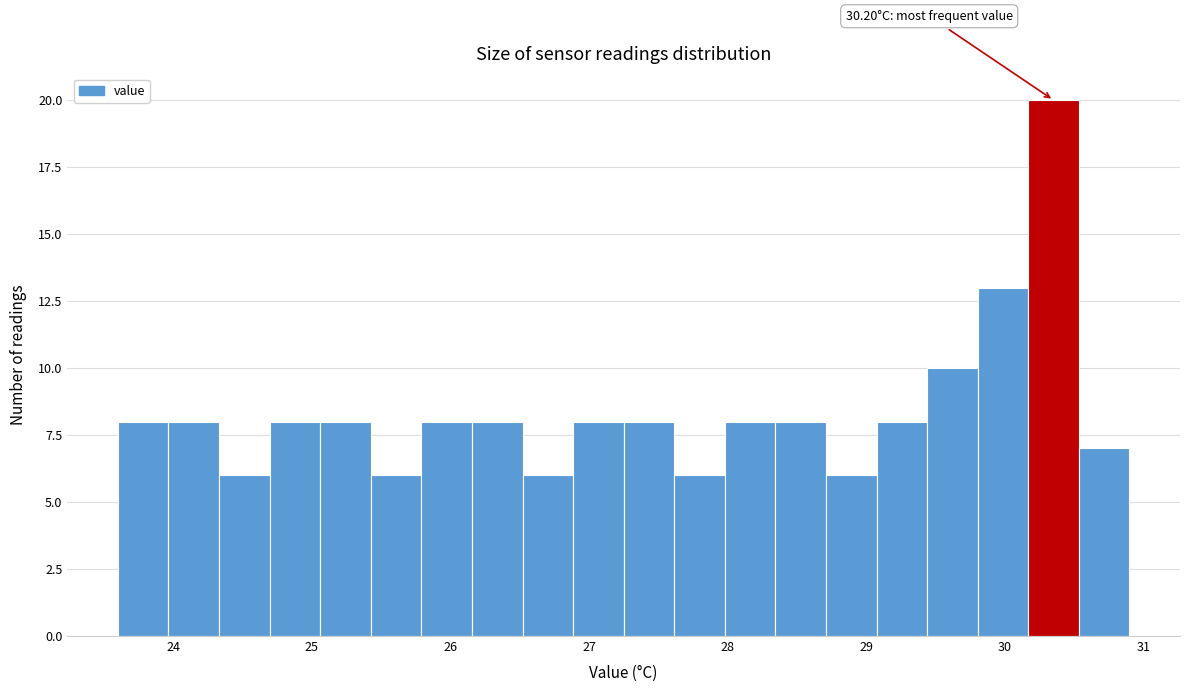

Around what value on the x-axis is the tallest bar? Give the approximate position of its centre, as read against the axis.

30.4